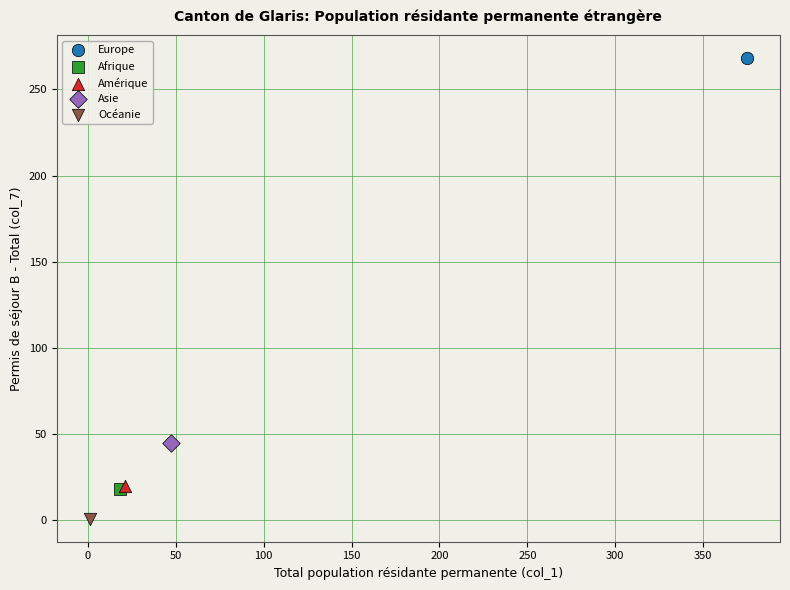

Which series contains the highest Y value?

Europe